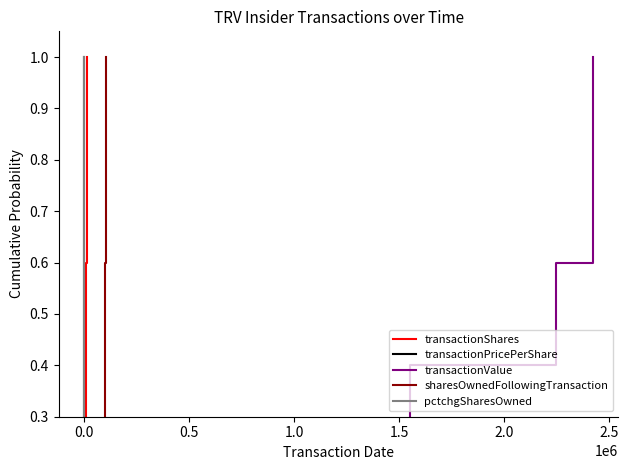

The value of transactionPricePerShare at 0.0 is 0.2. True or false?

False